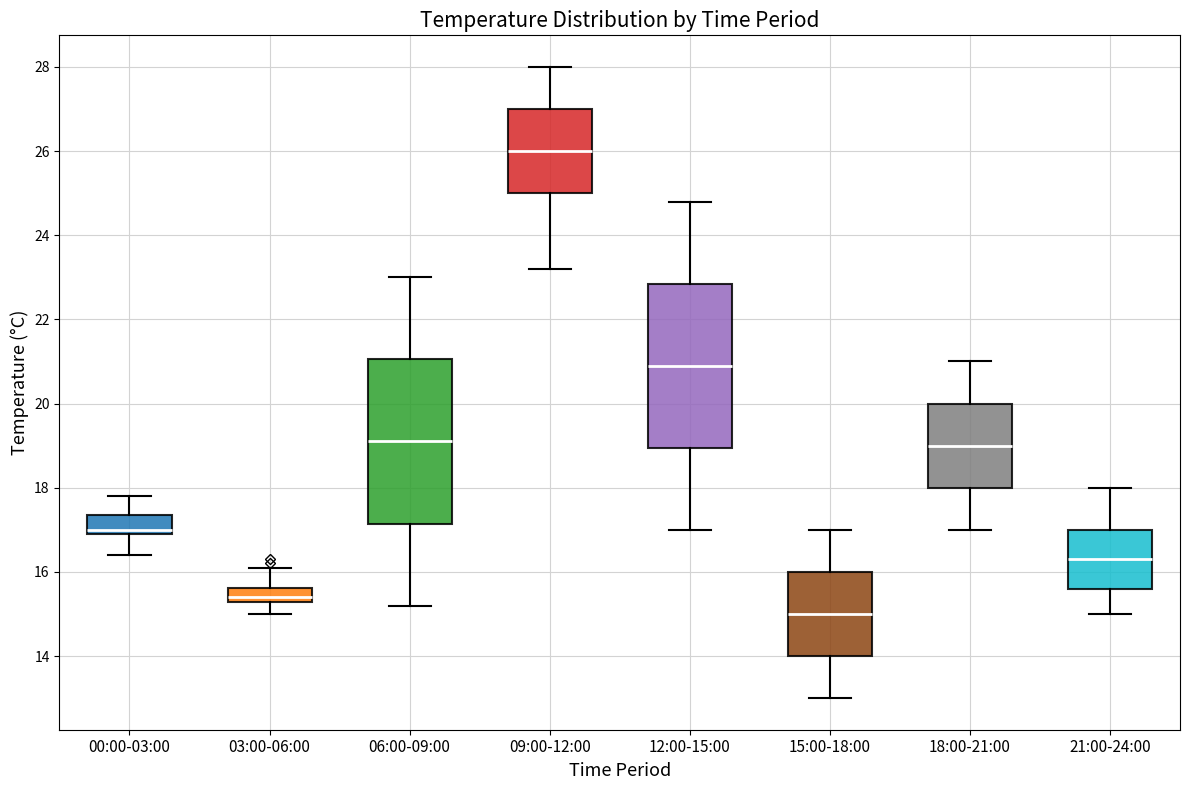

Which box has the highest median line?

09:00-12:00